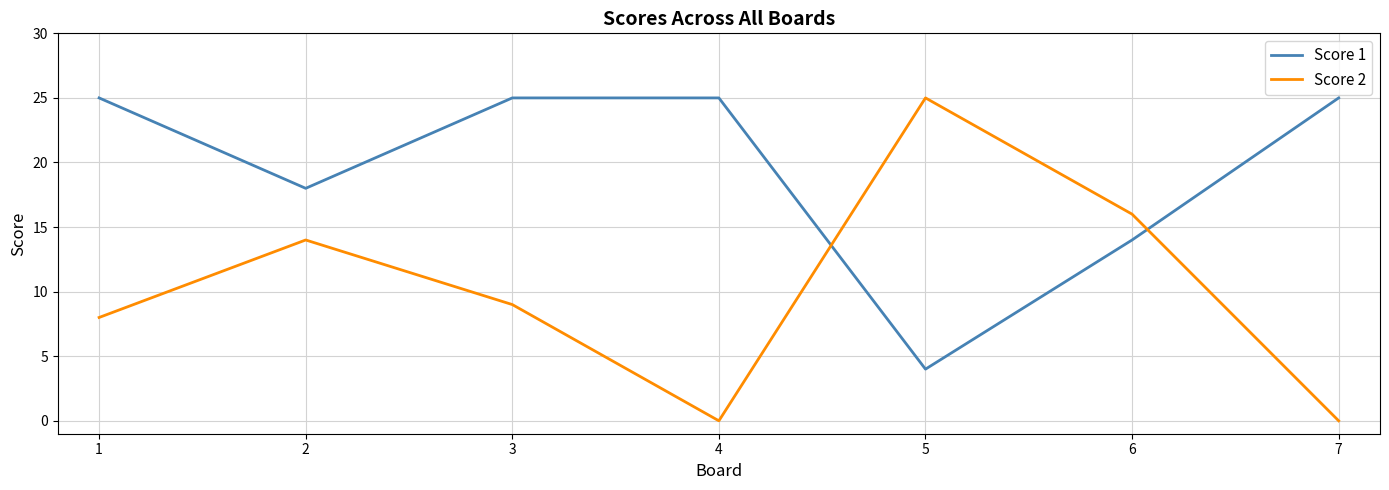

True or false: Score 2 has more than 2 interior local peaks.

False